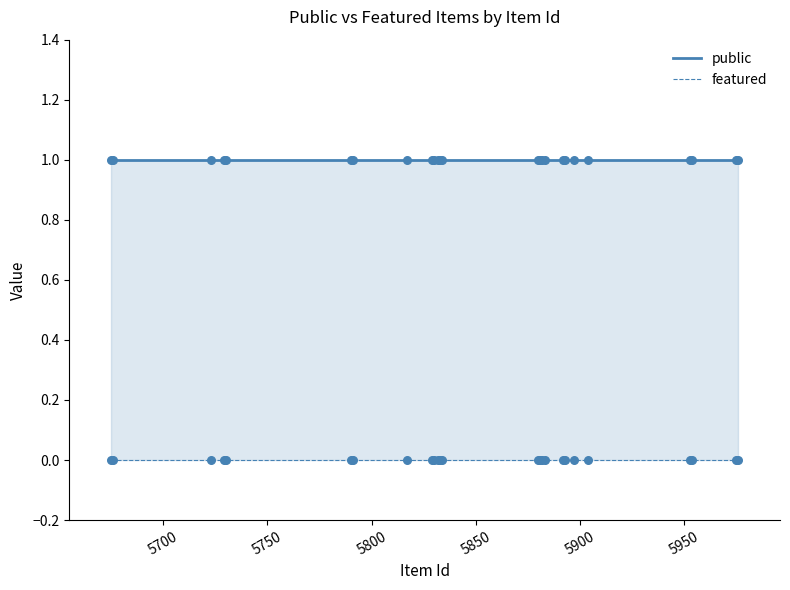

Is the value of featured at 10 greater than the value of public at 5750?

No